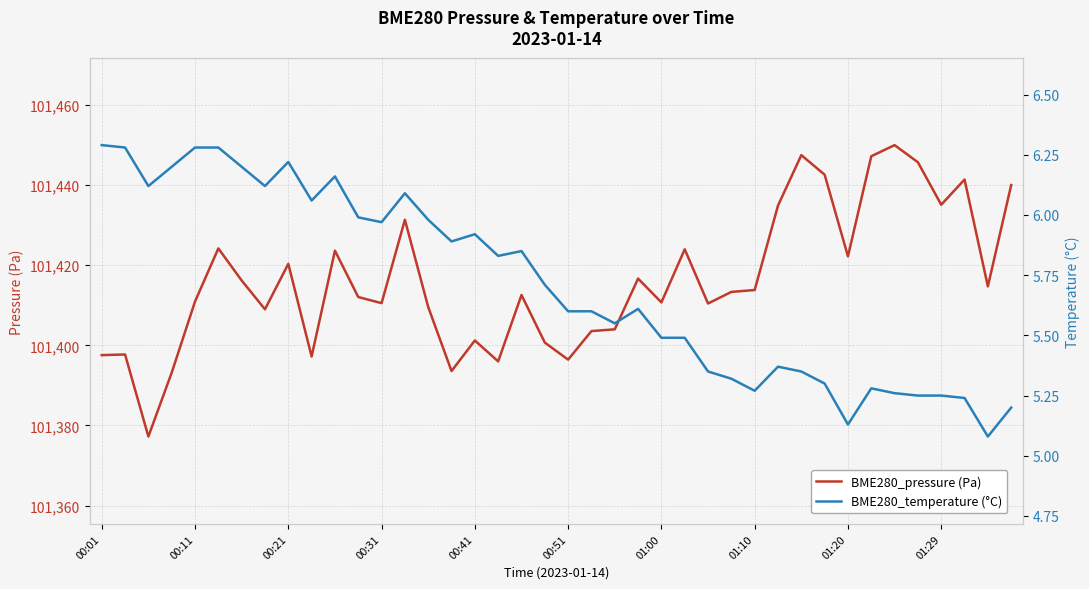

What is the difference between the second highest and minimum values in the BME280_pressure (Pa) series?

70.2